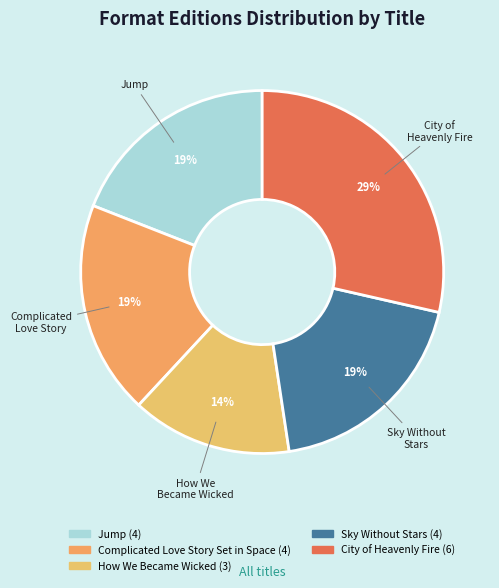

How many slices are in this pie chart?

5